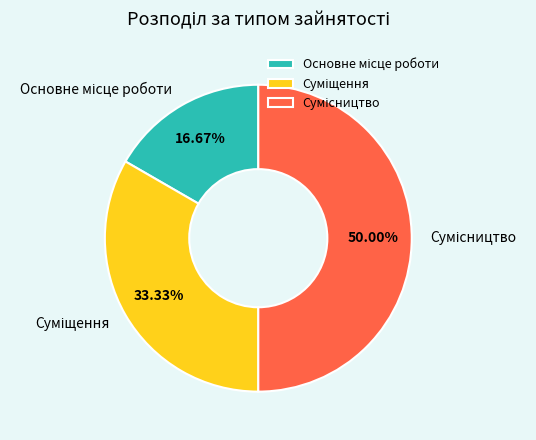

Count the number of slices in the pie.

3